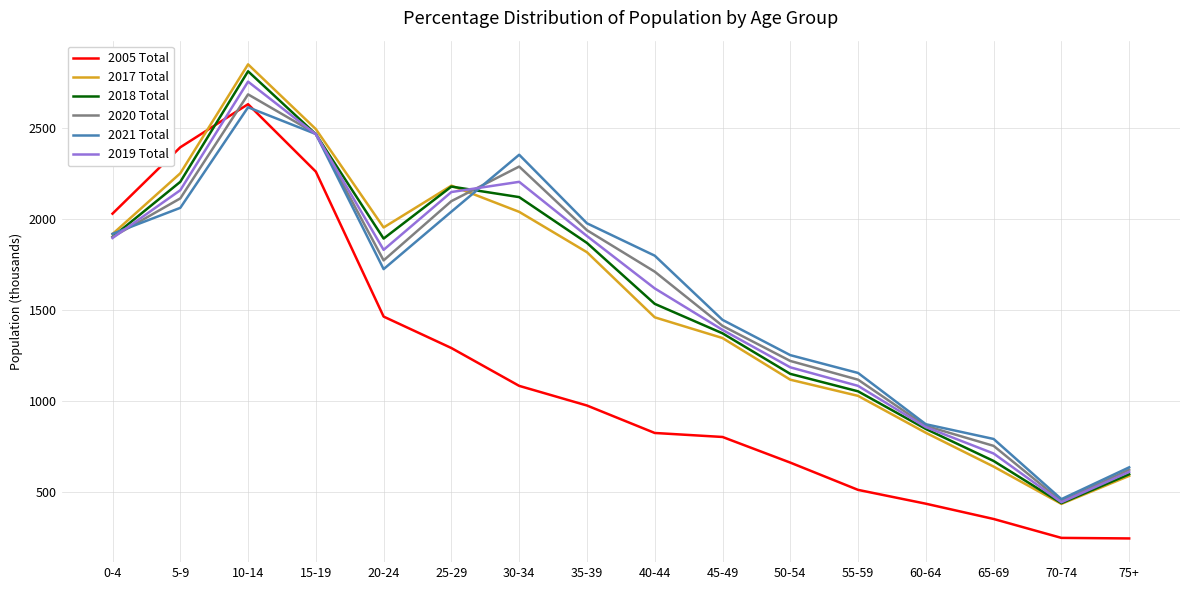

Read the 2021 Total value at 60-64, to the nearest 50.

850